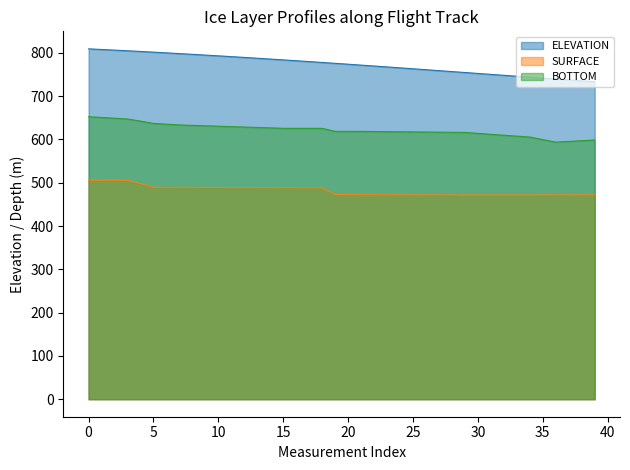

At which label does ELEVATION first exceed 775?

0